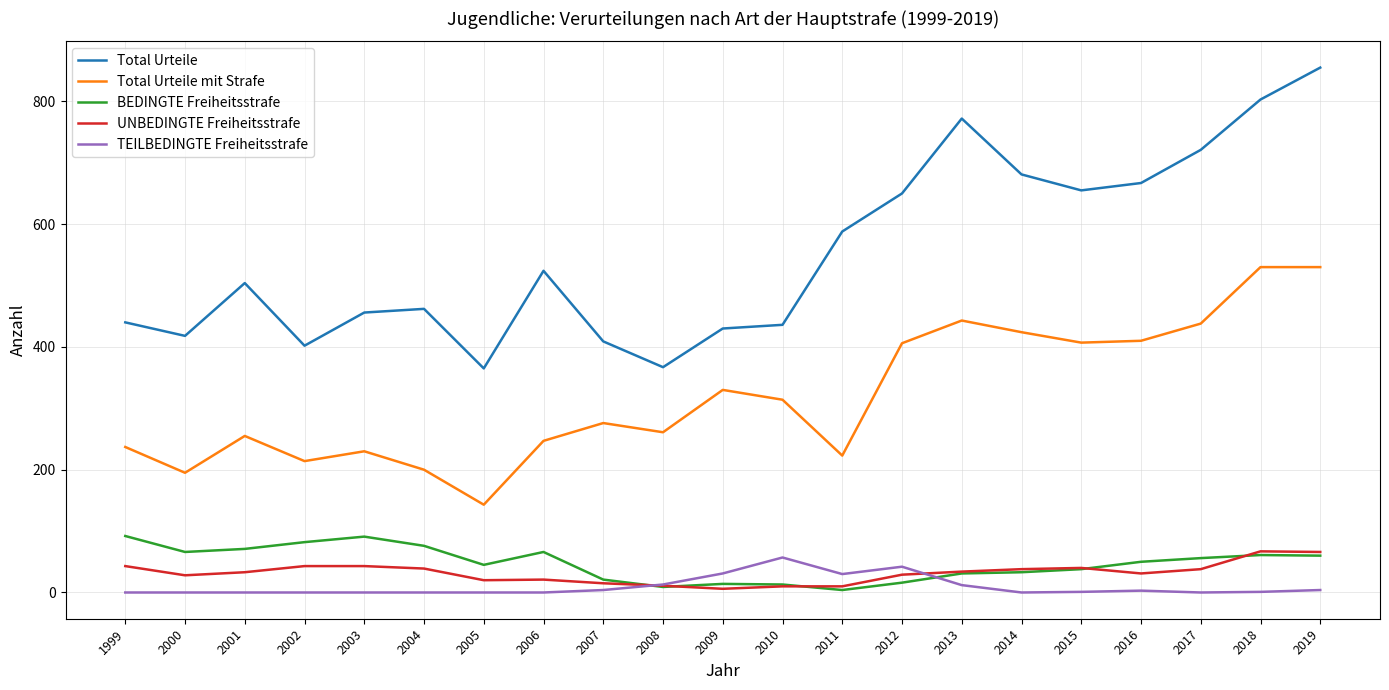

What is the difference between the BEDINGTE Freiheitsstrafe values at 2003 and 2016?

41